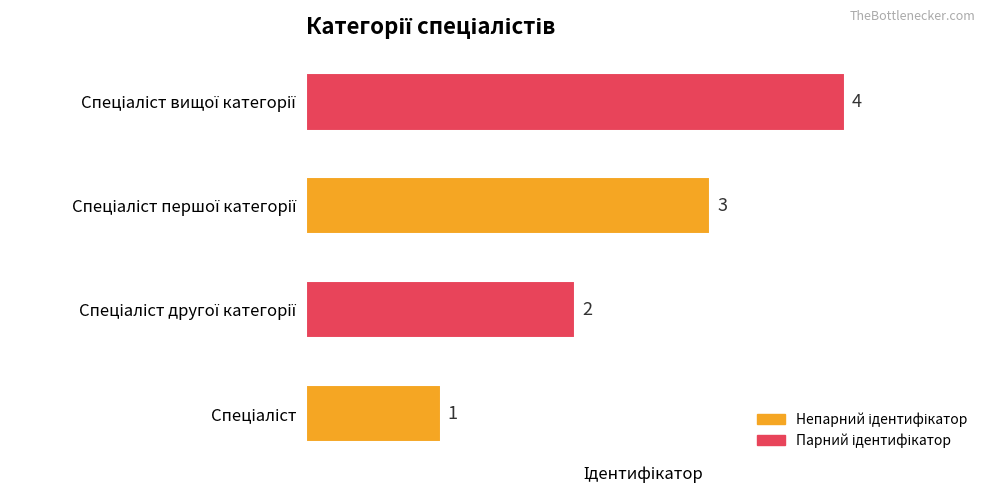

What is the greatest value displayed?

4